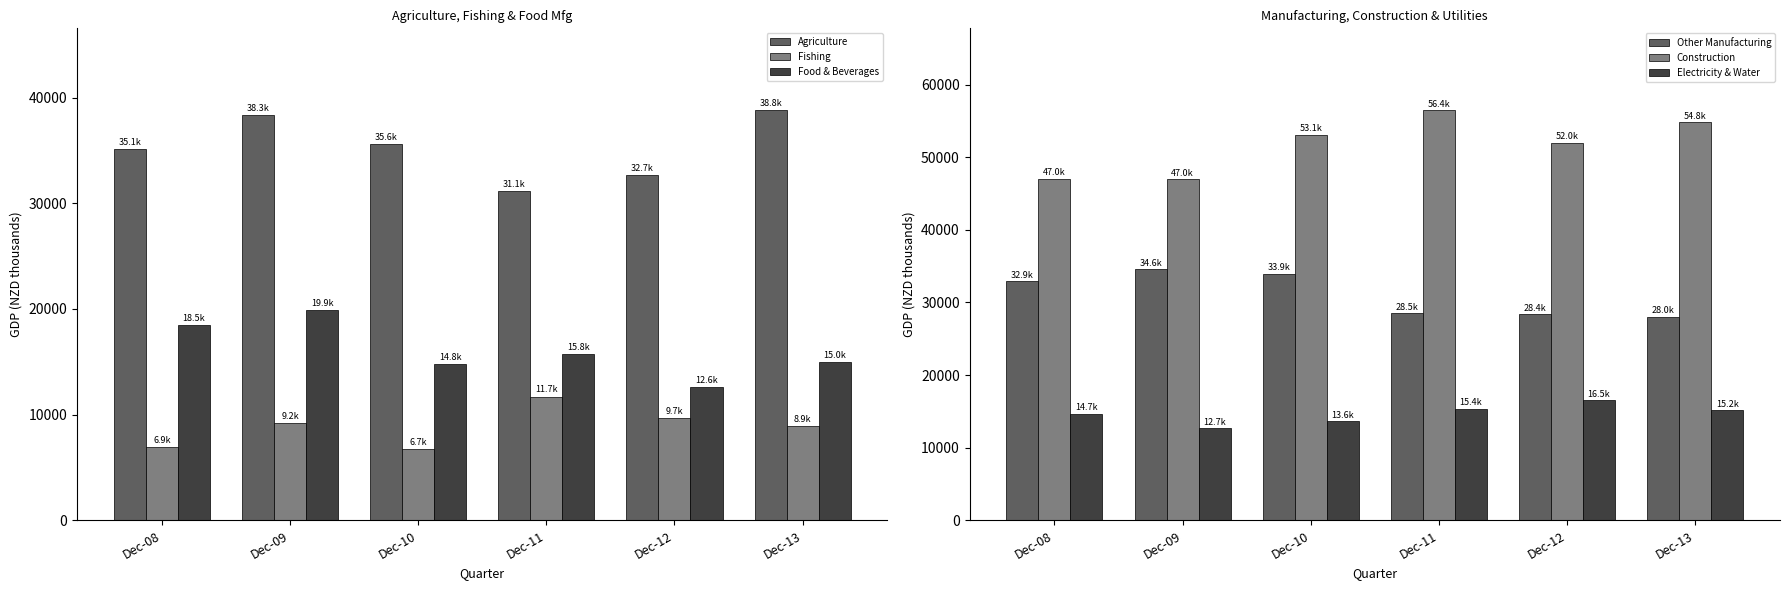

What is the value of the Fishing bar at the 3rd from the left?

6704.3